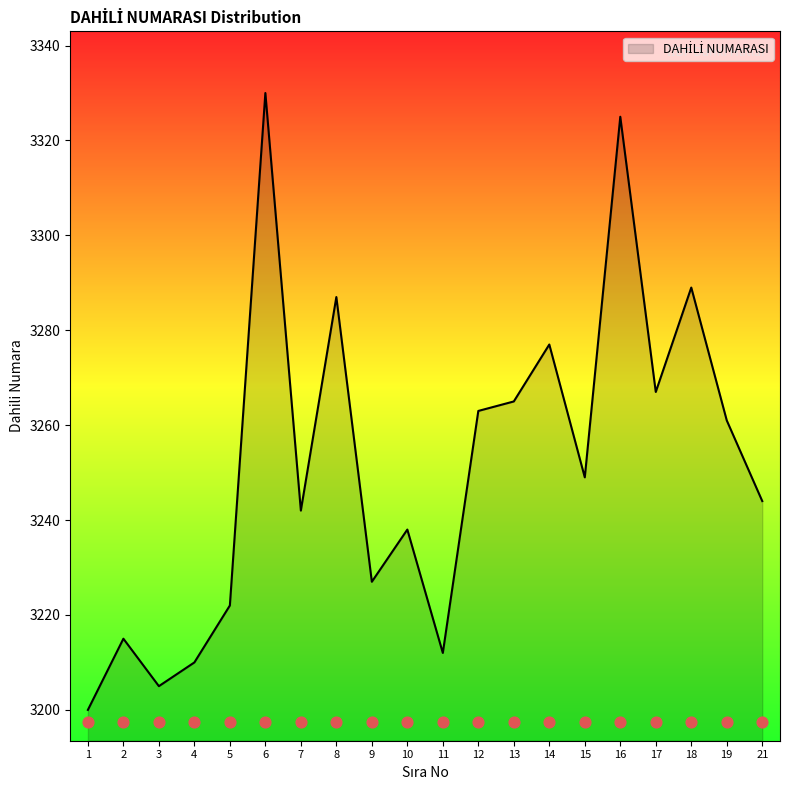

What is the change in value from 7 to 13?

+23